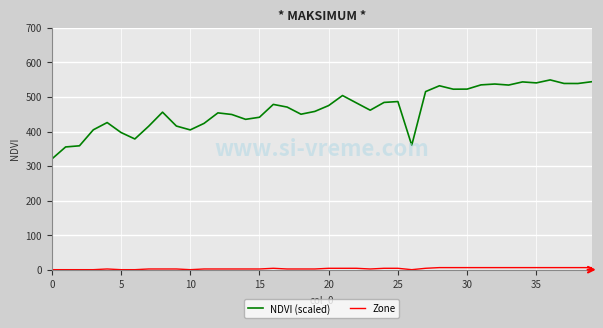

What is the difference between the maximum and minimum values in the NDVI (scaled) series?

229.2